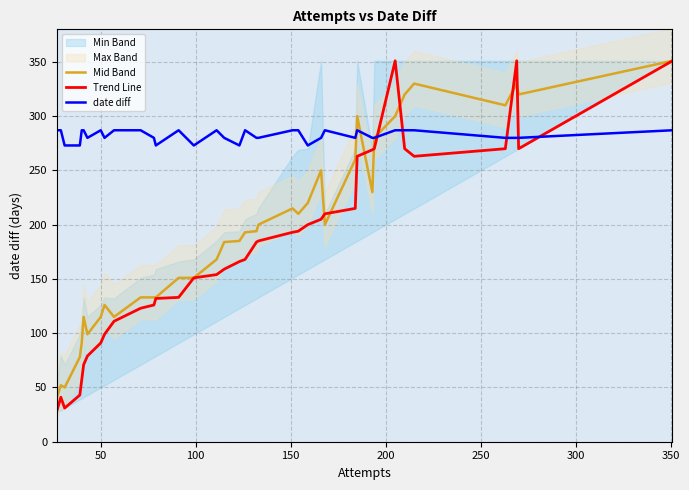

How many lines are shown in the chart?

3